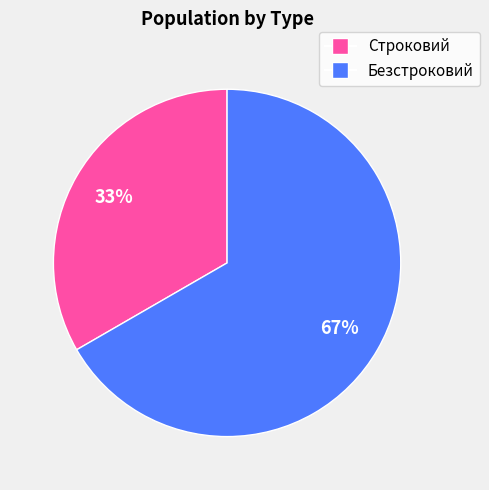

What percentage is the Строковий slice, to the nearest percent?

33%